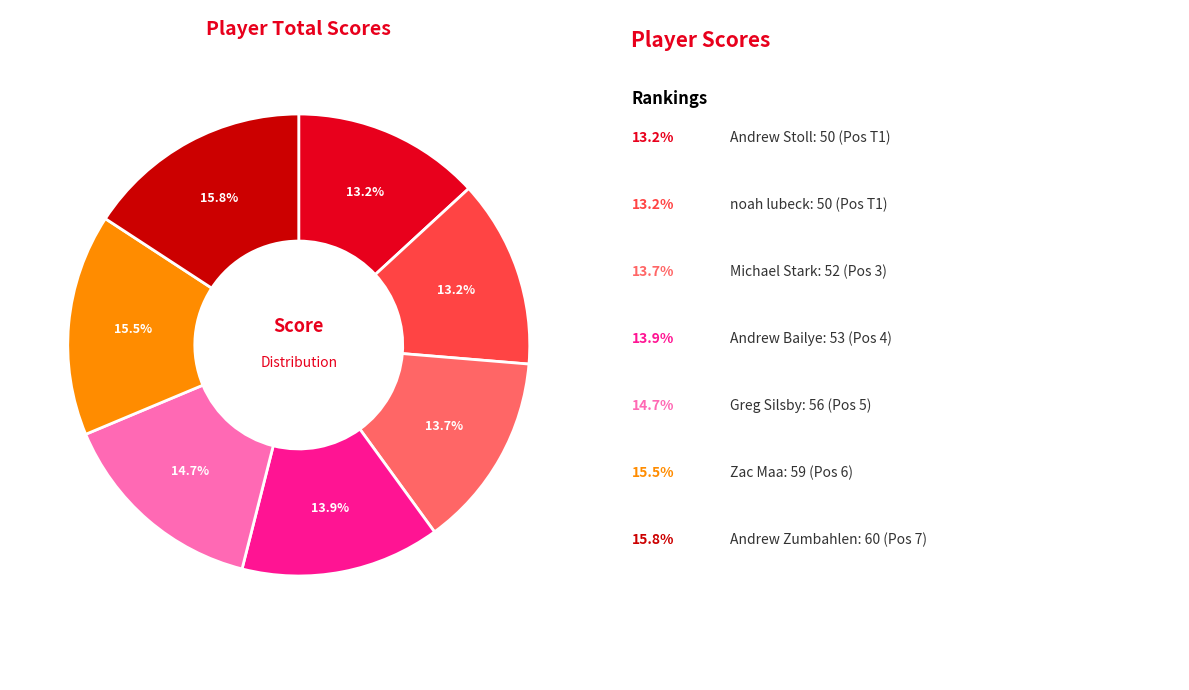

How many segments does this pie chart have?

7